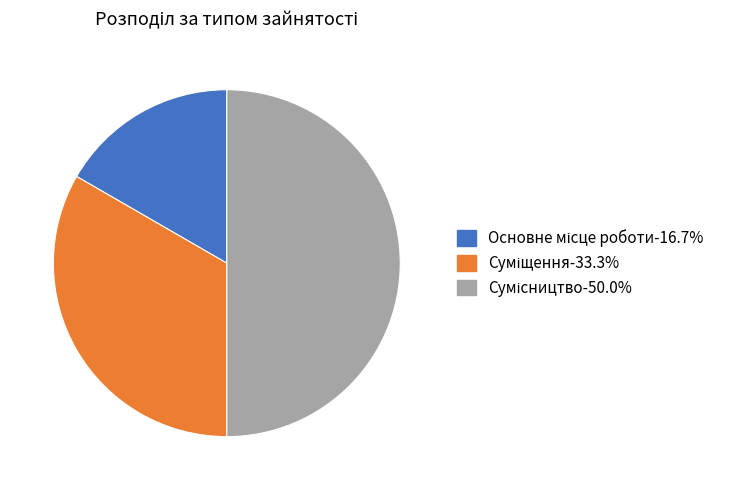

To the nearest percent, what portion does Сумісництво represent?

50%